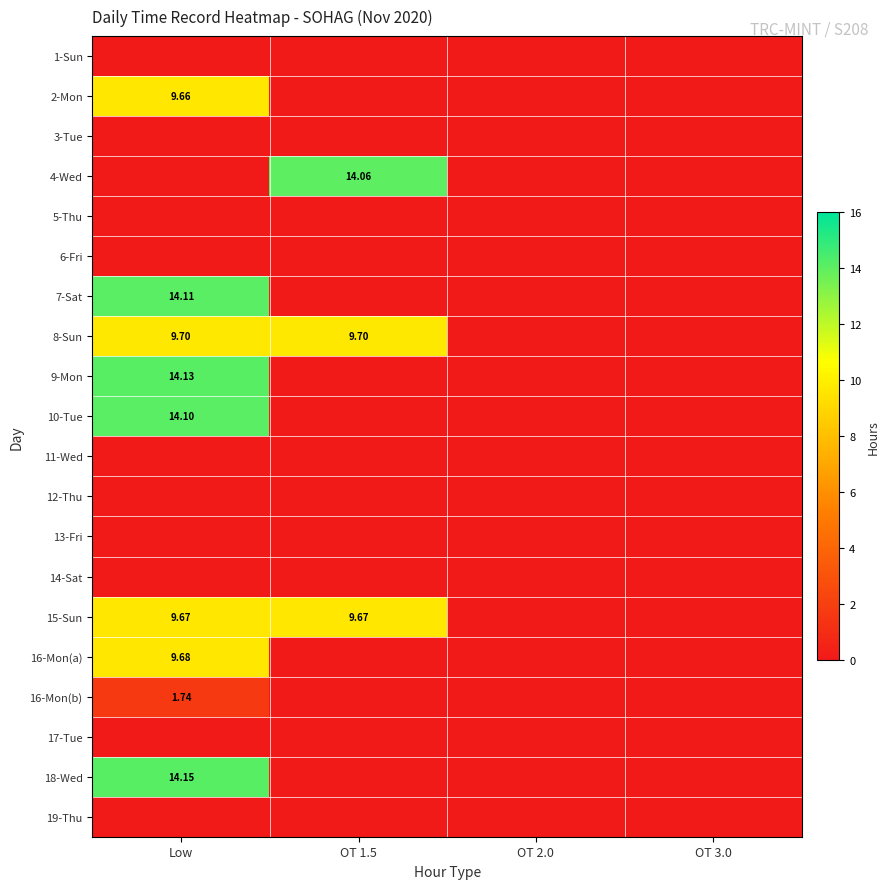

What is the difference between the highest and lowest values at OT 1.5?

14.1